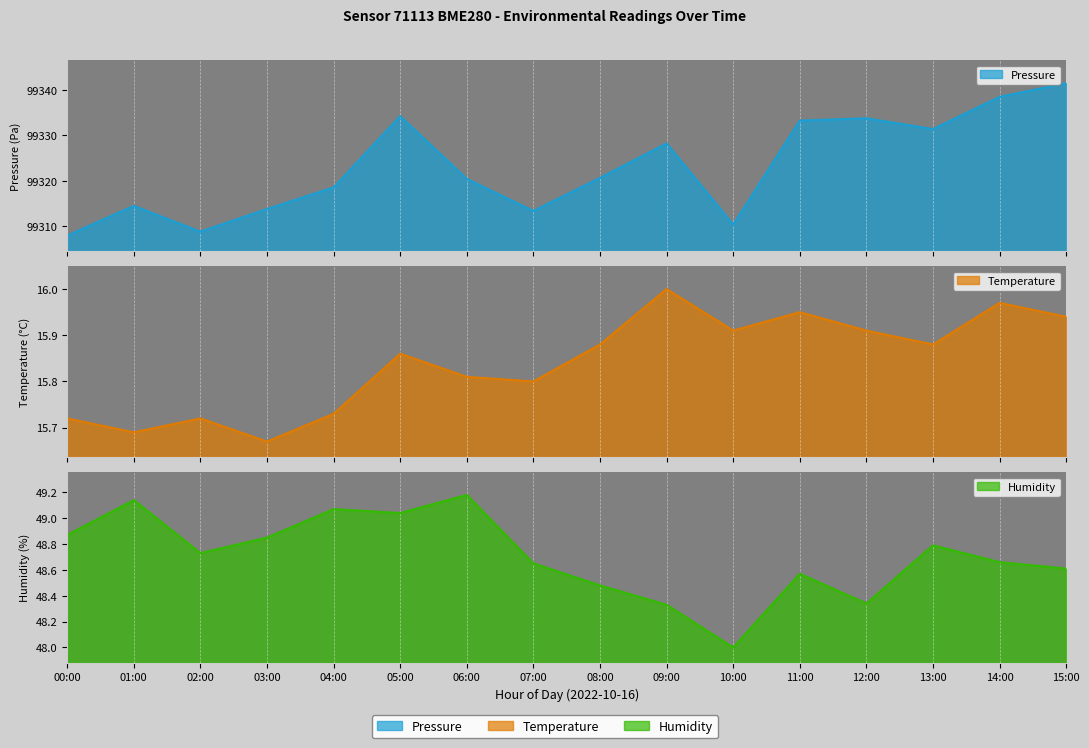

What is the difference between the highest and lowest values at 00:00?

99292.2